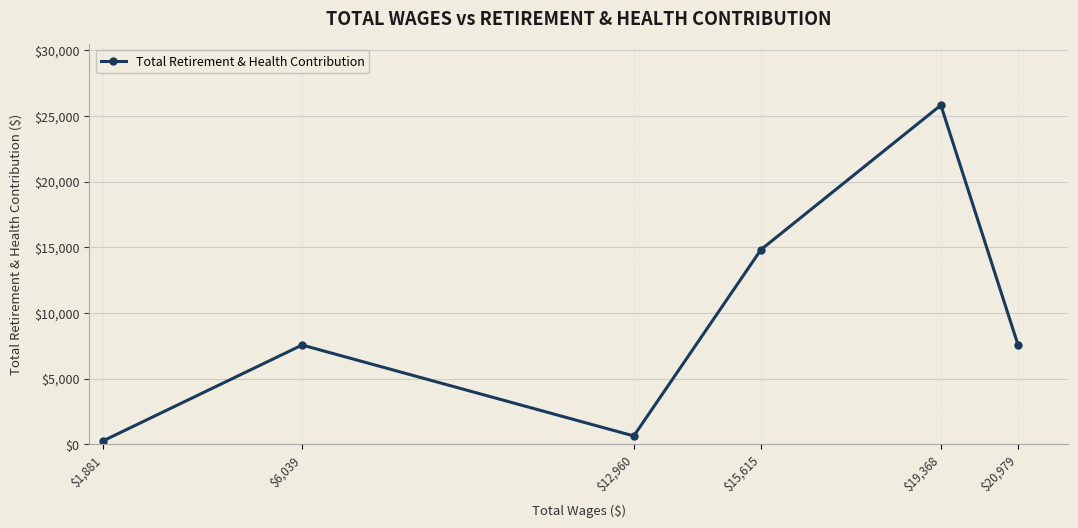

At which label is the value closest to 13046?

$15,615